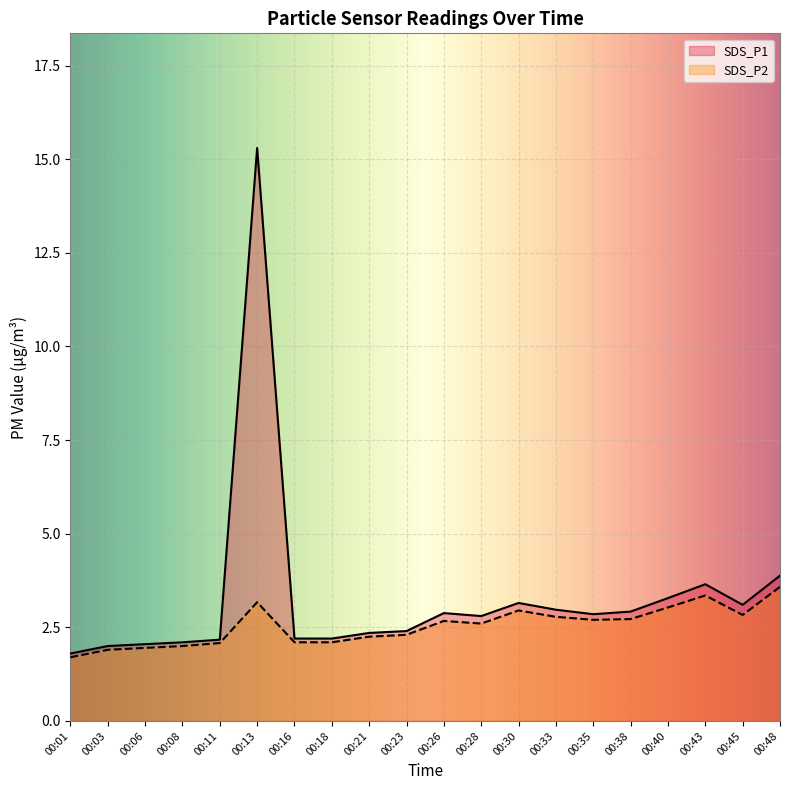

What is the spread (max minus min) of values at 00:40?

0.2